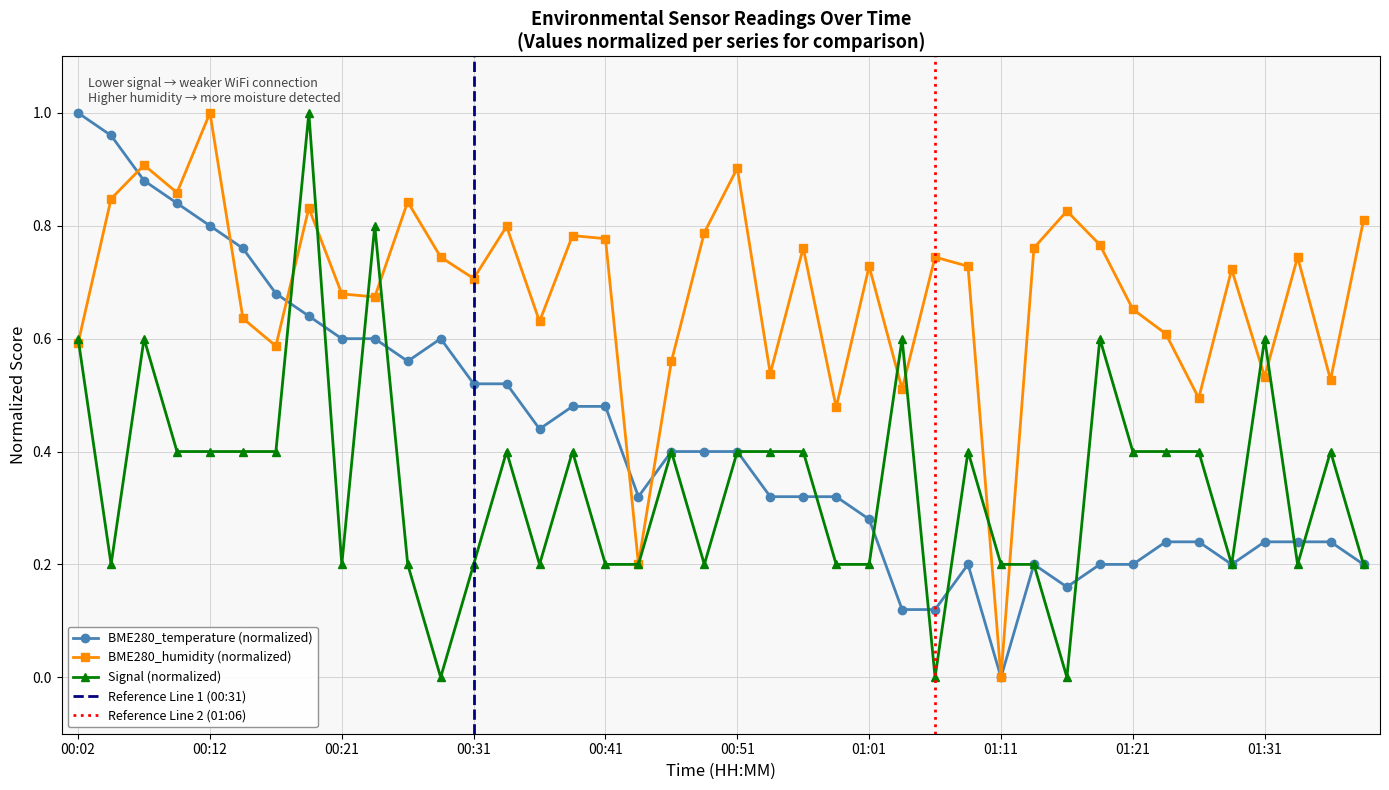

At which category does Signal reach its first local valley?

00:04